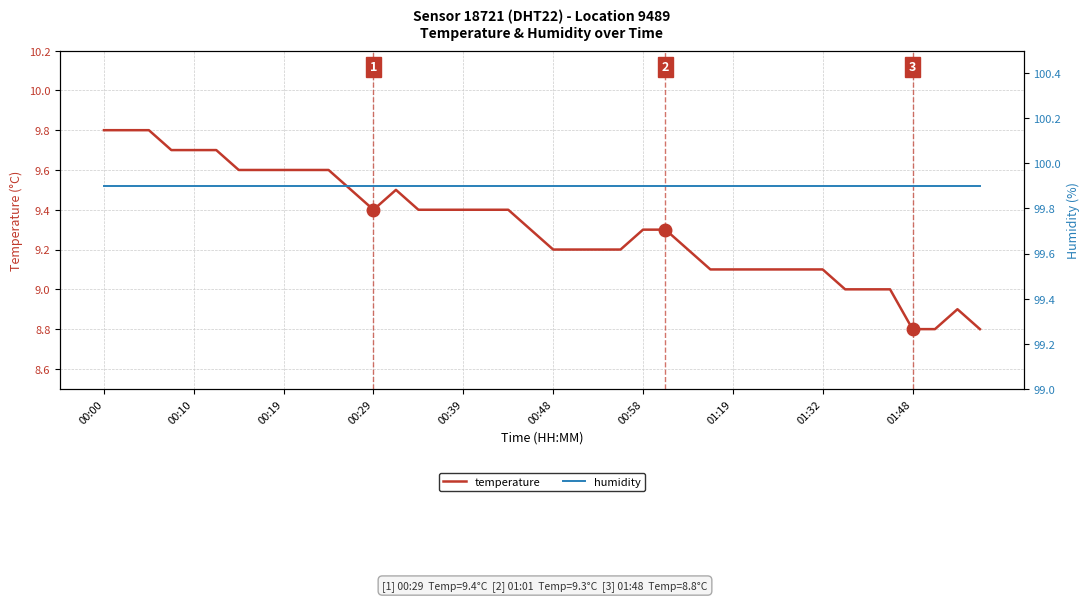

True or false: temperature and humidity intersect in this chart.

False